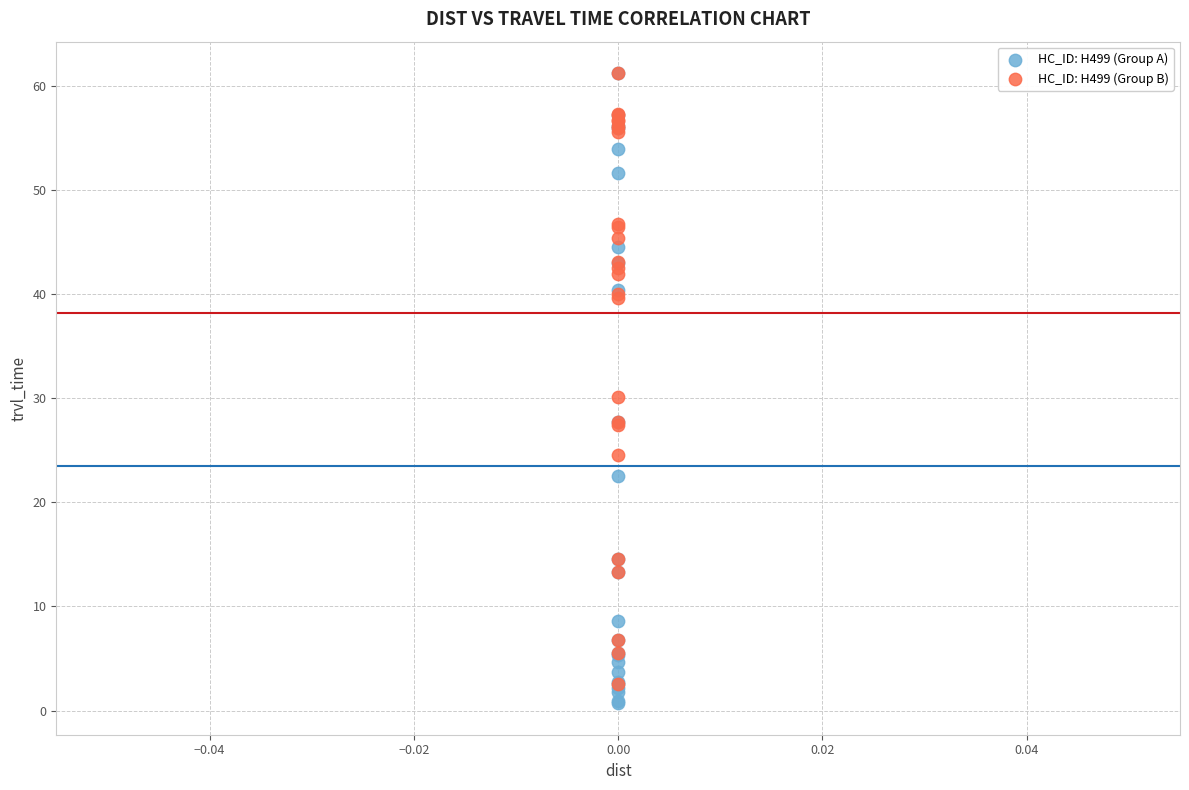

What are all the series names shown in the legend?

HC_ID: H499 (Group A), HC_ID: H499 (Group B)